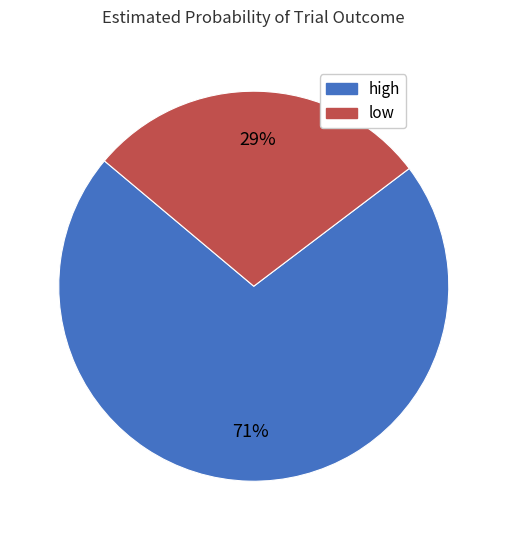

Which category accounts for the majority?

high